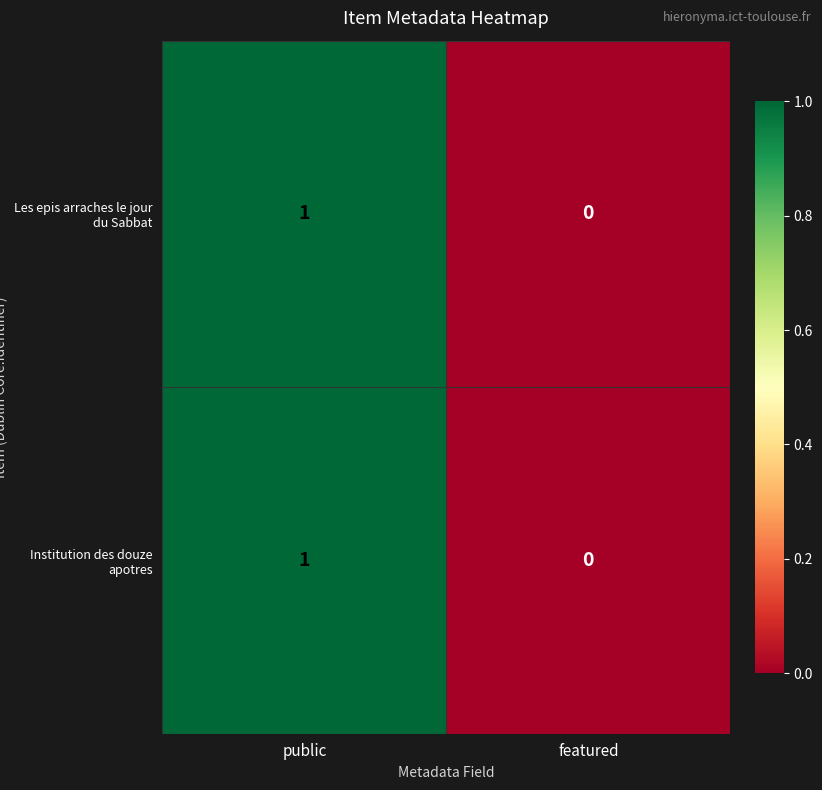

At which label is Institution des douze apotres closest to 0?

featured